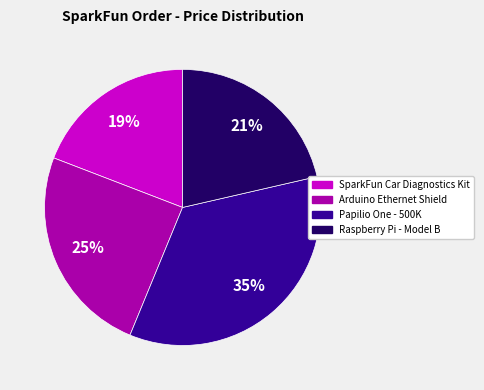

To the nearest percent, what is the difference between the largest and smallest slice percentages?

16%